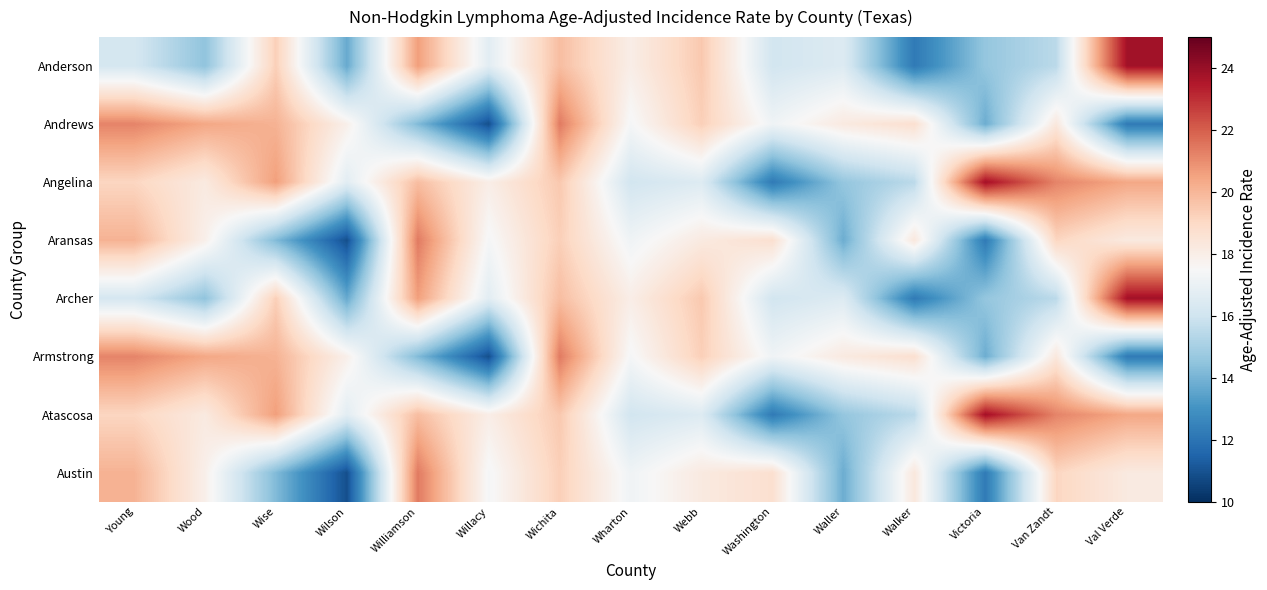

At which category is the sum across all series the highest?

Wichita